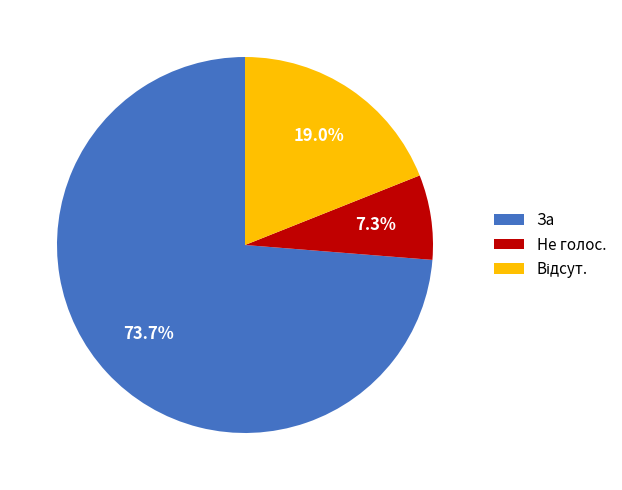

Is there a majority slice in this chart?

Yes